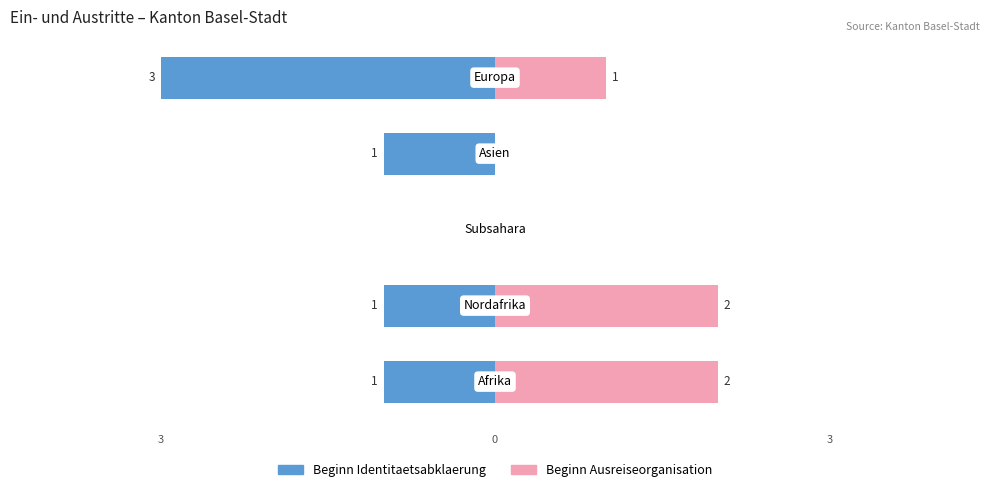

How many series are shown in this chart?

2